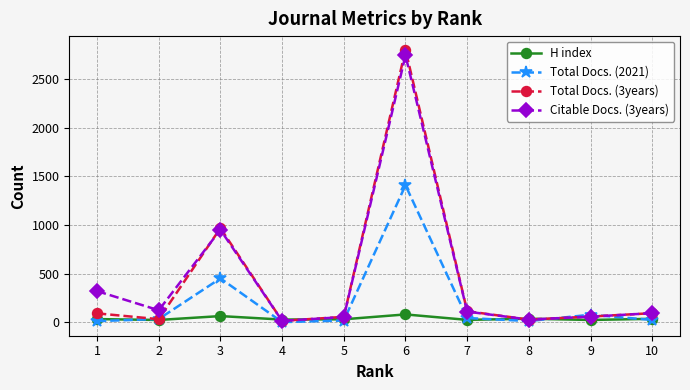

Is the value of Total Docs. (3years) at 4 greater than the value of Citable Docs. (3years) at 2?

No